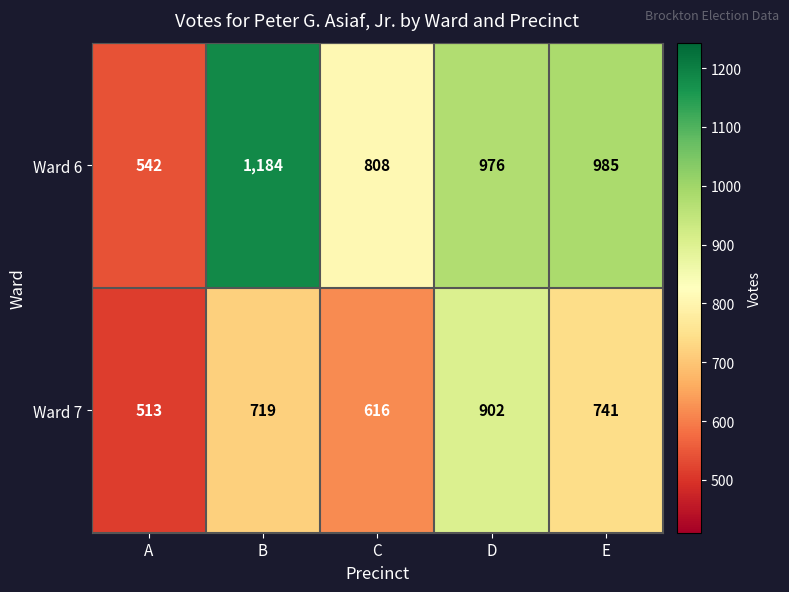

What is the maximum value shown in the chart?

1184